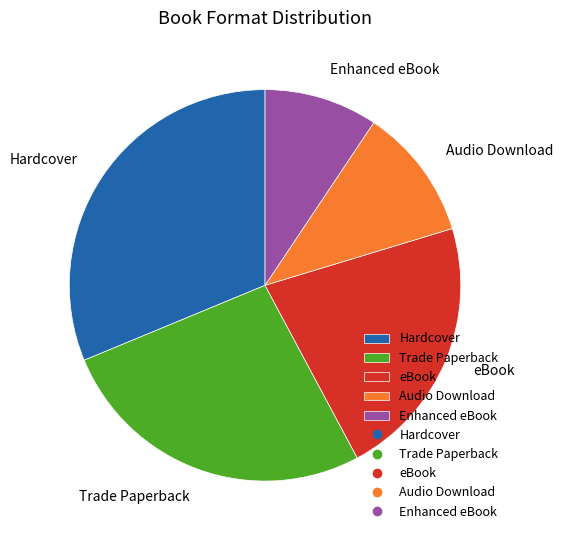

True or false: eBook accounts for 22% of the total.

True